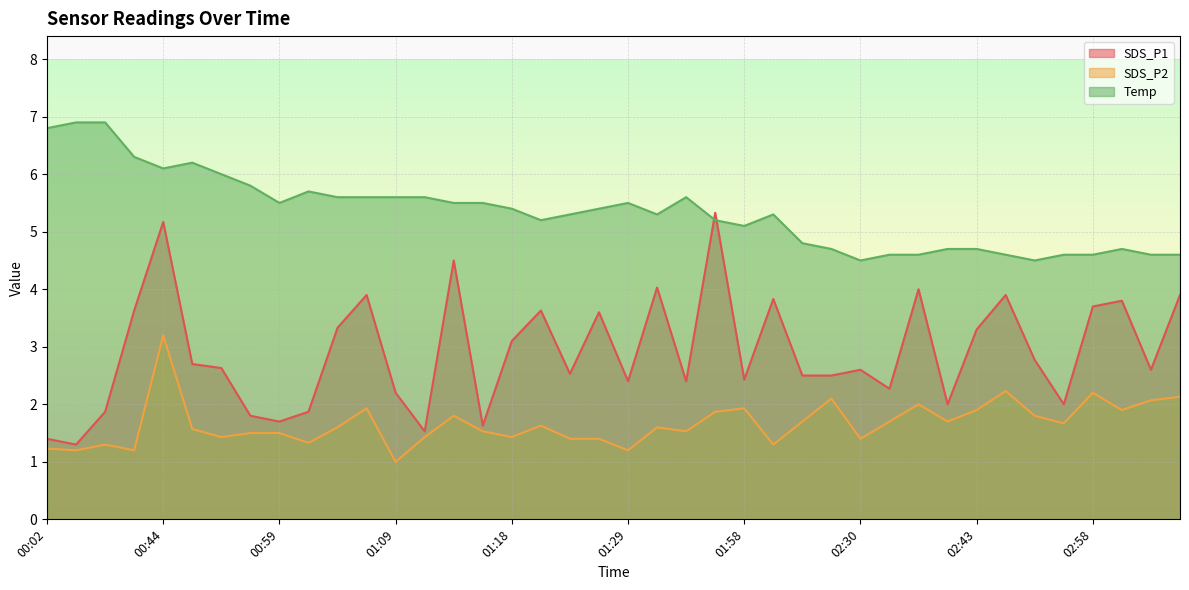

What is the sum of the SDS_P2 values at 03:01 and 02:56?

3.6